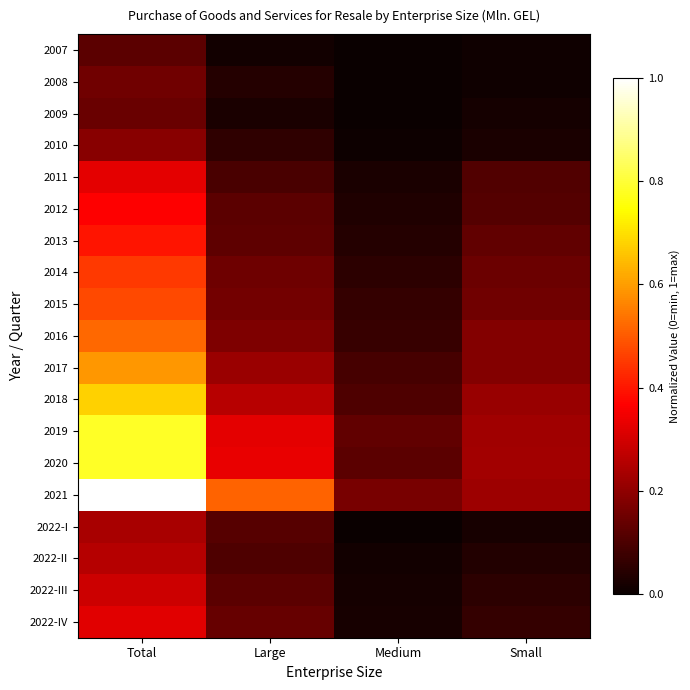

Rank the series at Large from lowest to highest value.

2007, 2009, 2008, 2010, 2011, 2022-II, 2022-I, 2022-III, 2012, 2013, 2022-IV, 2014, 2015, 2016, 2017, 2018, 2019, 2020, 2021